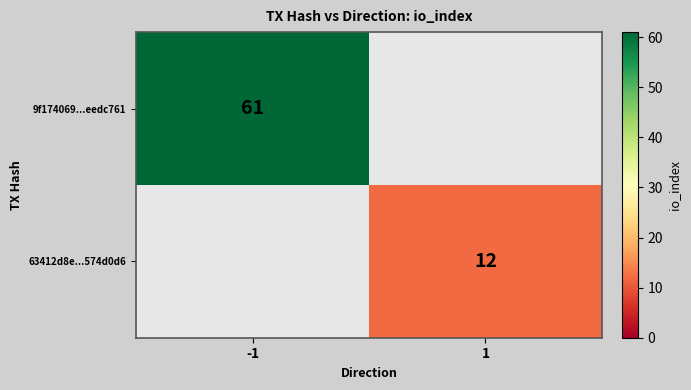

What is the smallest value displayed?

12.0